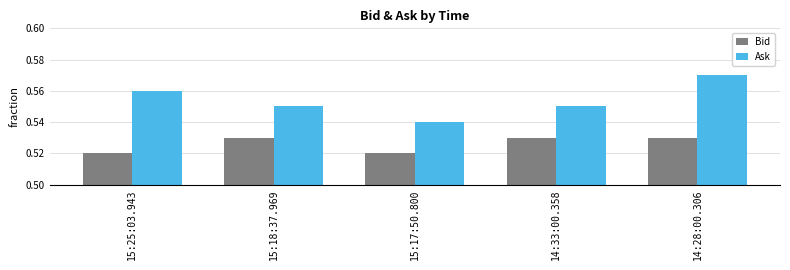

Which series has the widest spread of values?

Ask